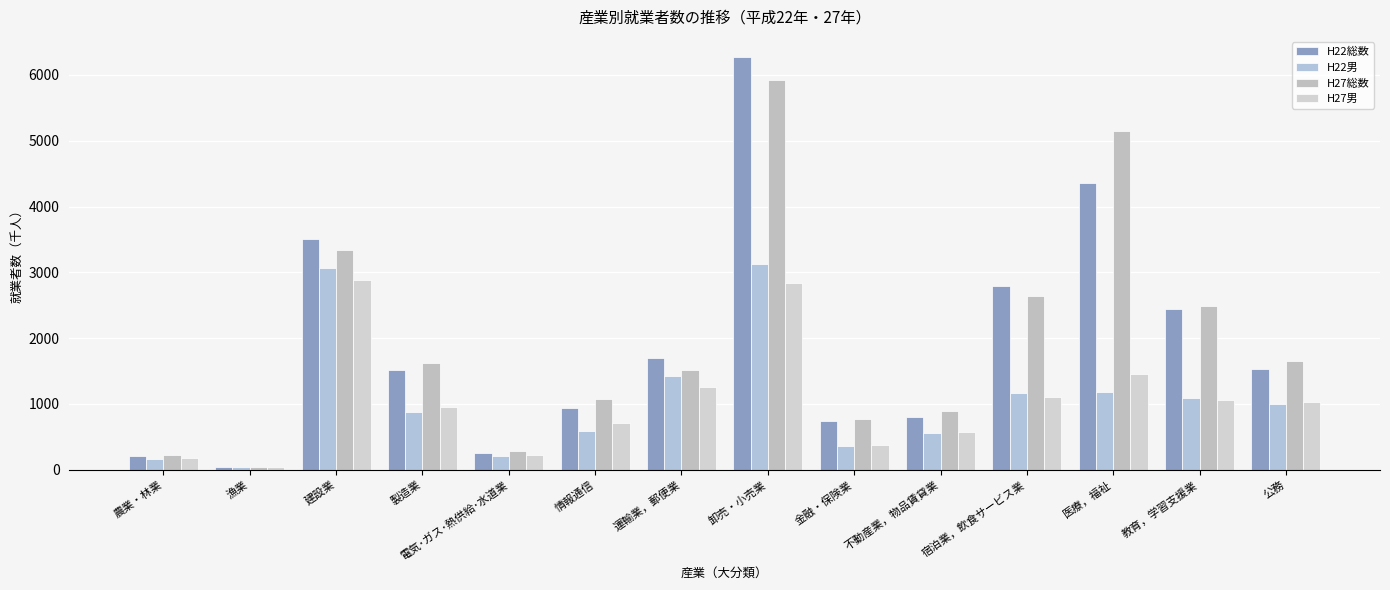

Is the value of H27総数 at 製造業 greater than the value of H22男 at 情報通信?

Yes